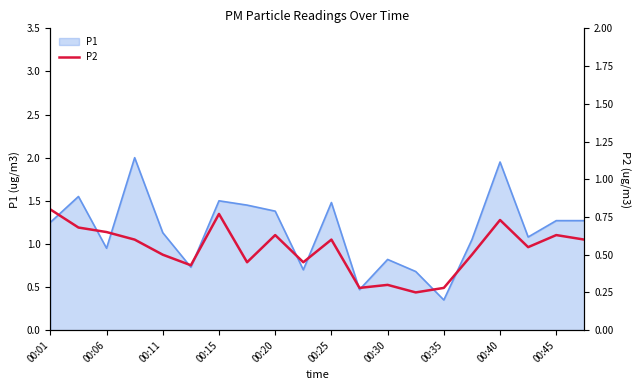

What is the difference between the second highest and second lowest values?

0.5